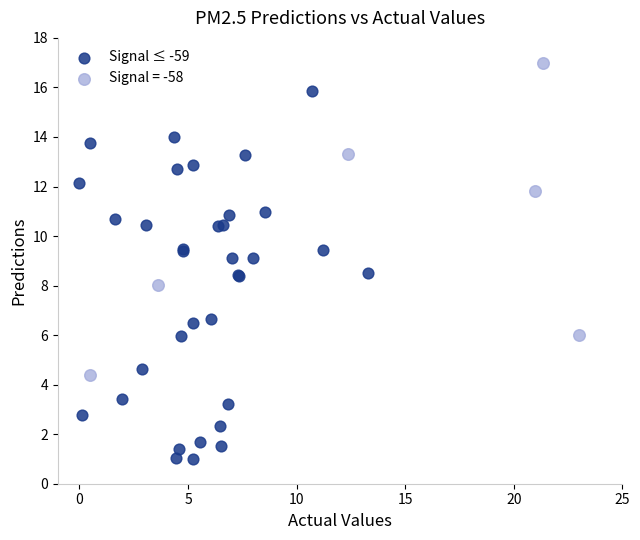

Which series has the widest spread of Y values?

Signal ≤ -59